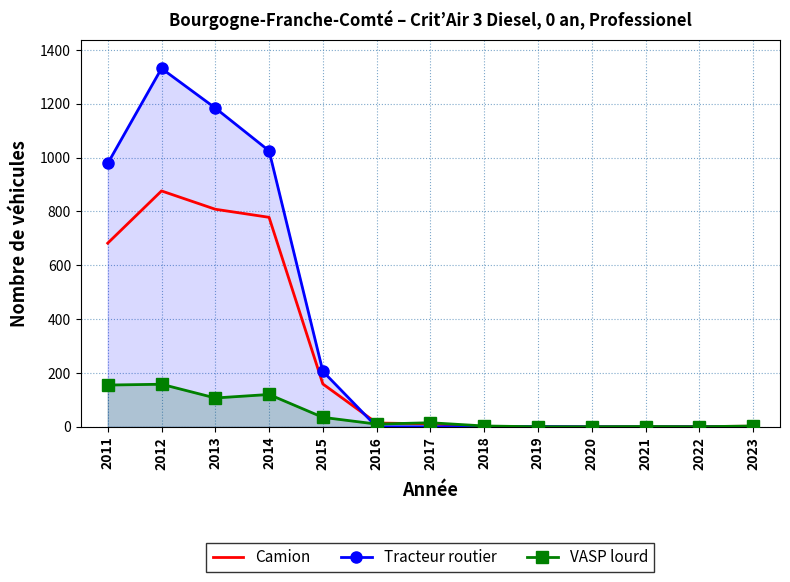

What are all the series names shown in the legend?

Camion, Tracteur routier, VASP lourd